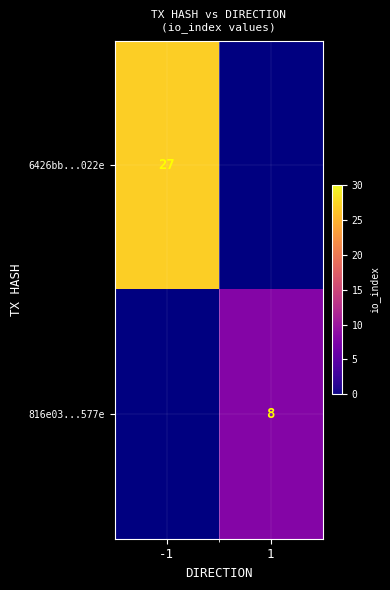

The value of 816e03...577e at 1 is 3. True or false?

False